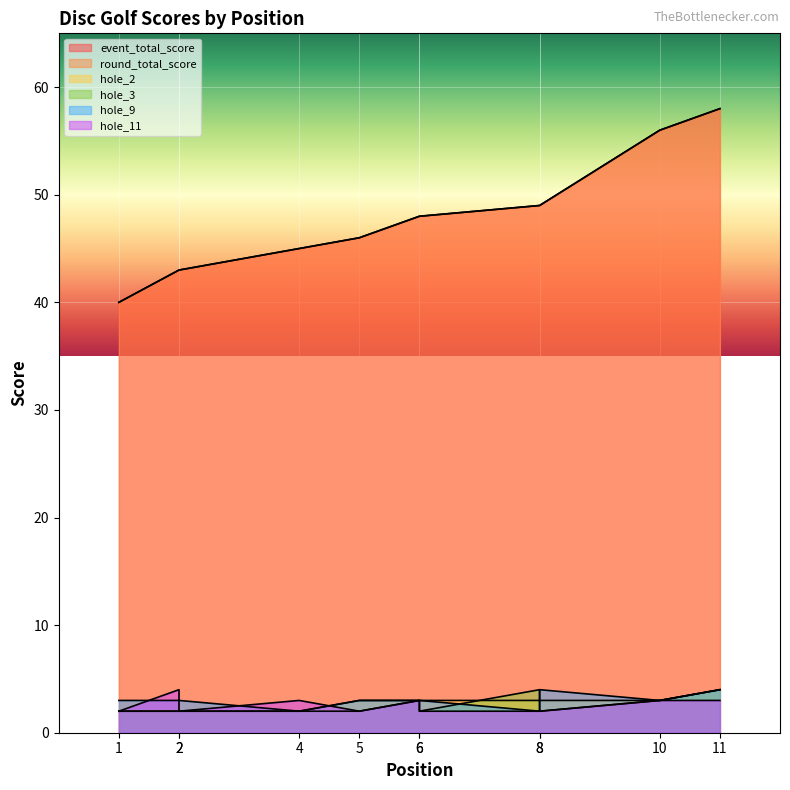

What is the minimum value shown in the chart?

2